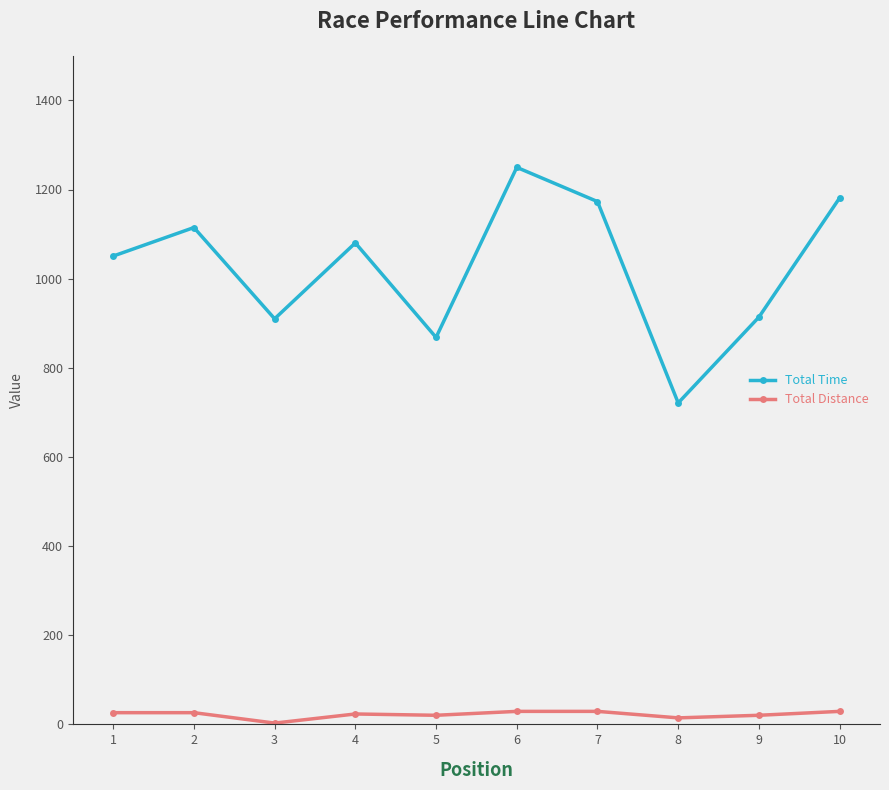

In Total Time, how many points are lower than both neighbors (excluding endpoints)?

3